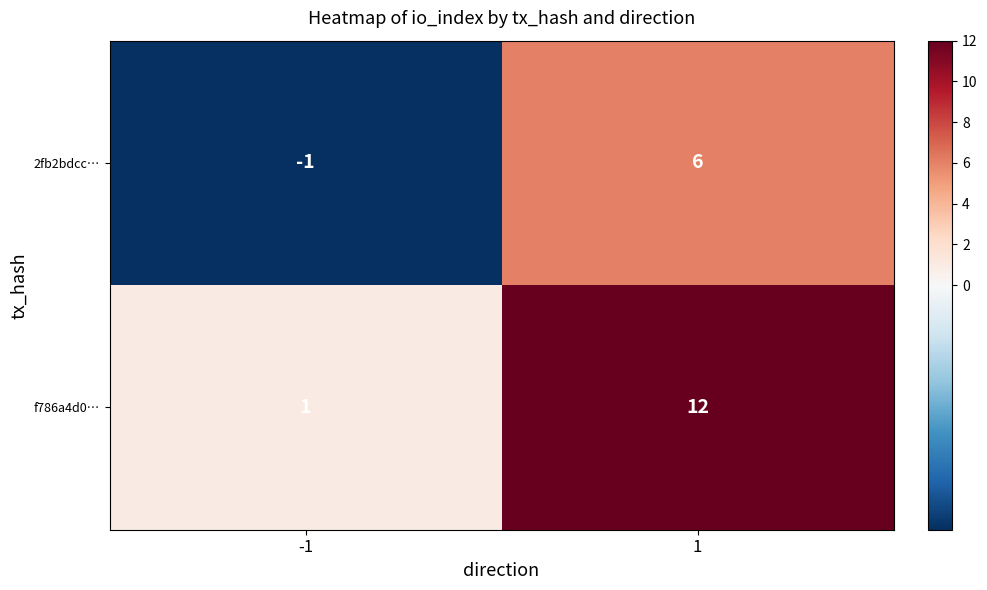

Which series has the largest total across all categories?

f786a4d0…